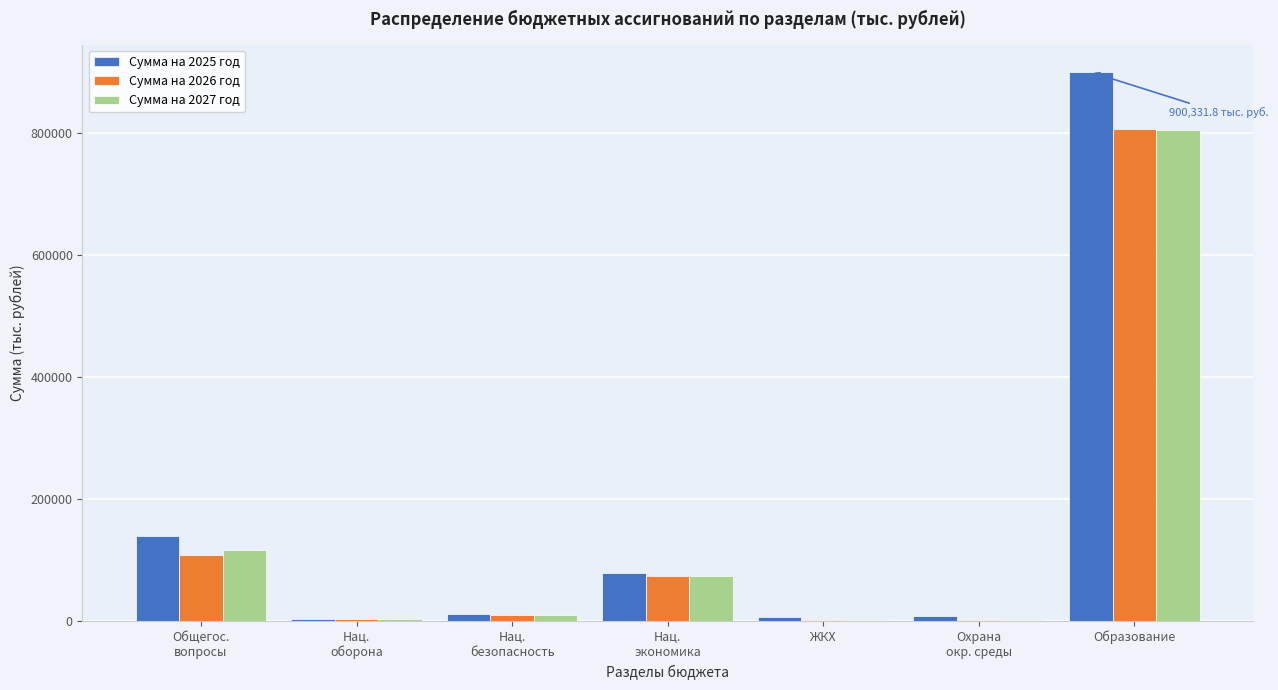

What is the greatest value displayed?

900331.8